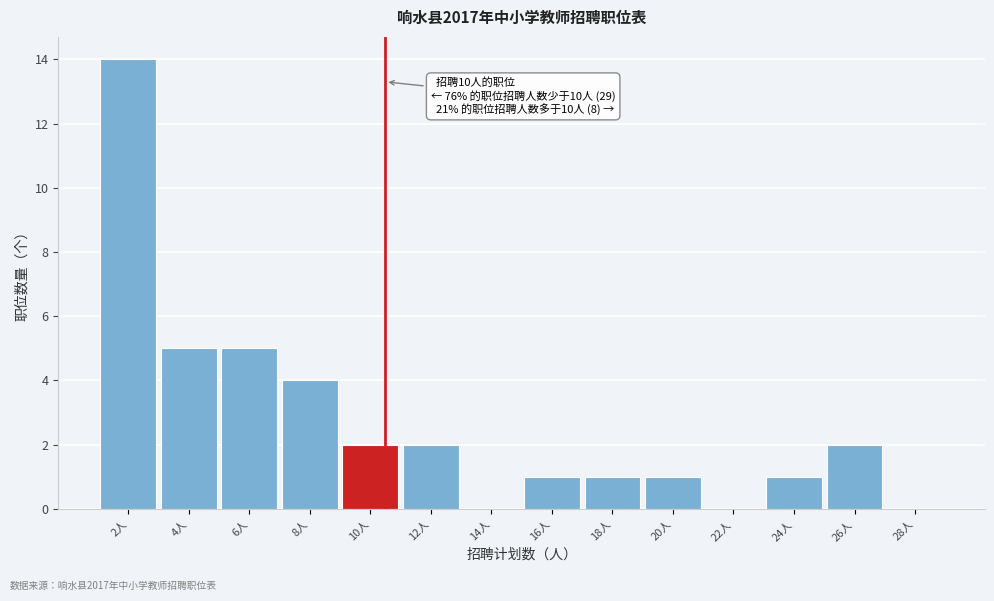

Reading right to left, what are all the values shown in this chart?

28人=0	26人=2	24人=1	22人=0	20人=1	18人=1	16人=1	14人=0	12人=2	10人=2	8人=4	6人=5	4人=5	2人=14